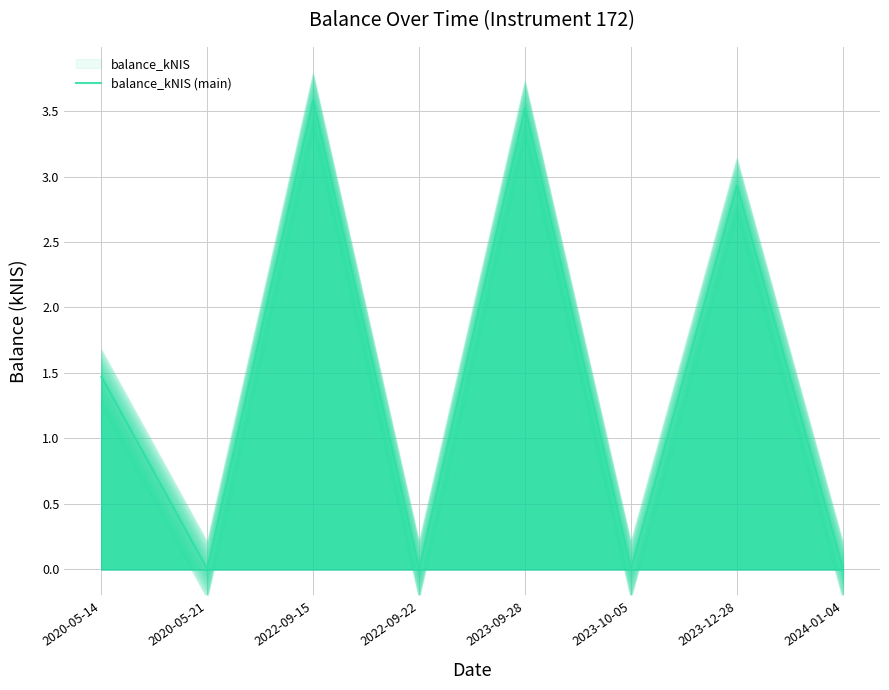

What position from the right is 2020-05-14?

8